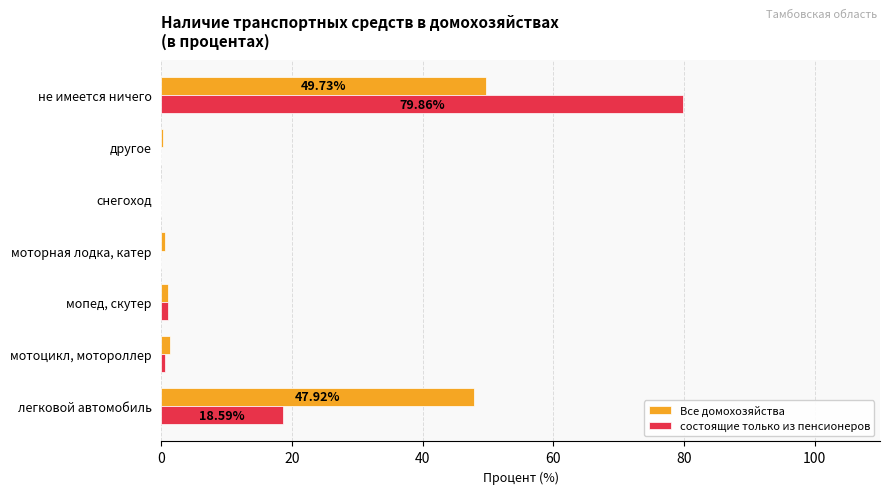

What is the average value of the Все домохозяйства series?

14.4